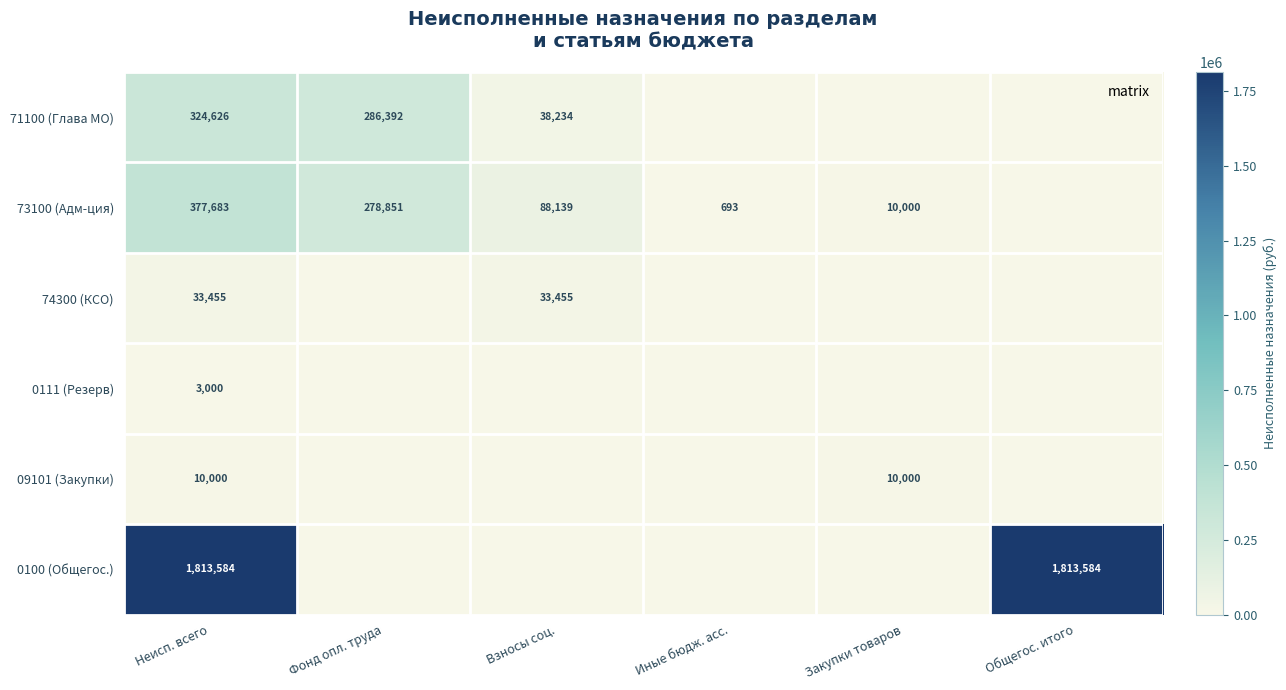

Is the value of 73100 (Адм-ция) at Иные бюдж. асс. greater than the value of 74300 (КСО) at Общегос. итого?

Yes